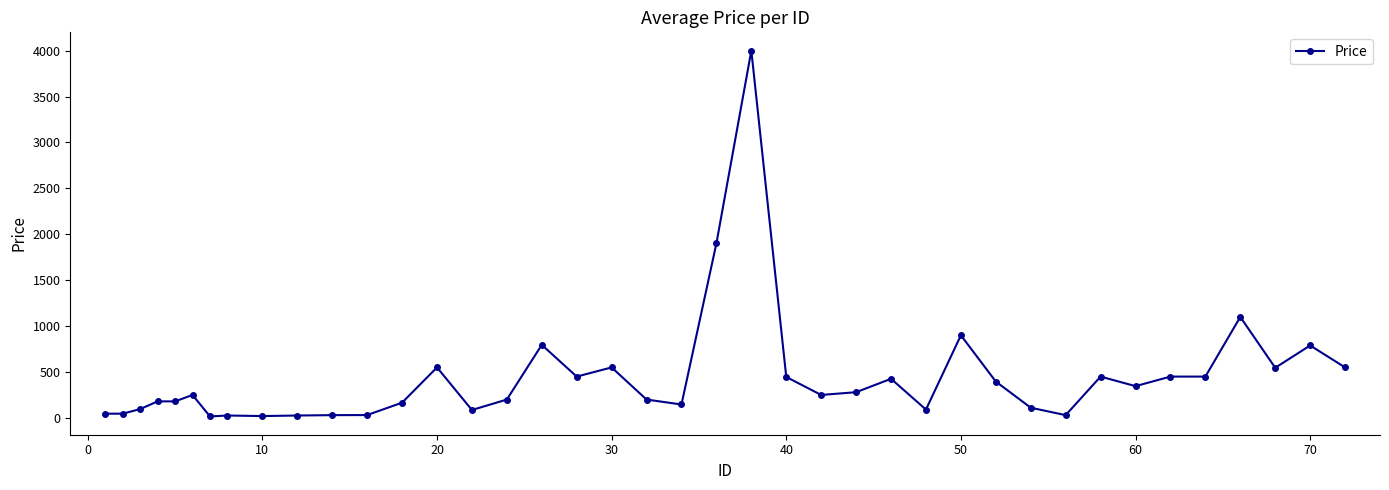

What is the greatest value displayed?

4000